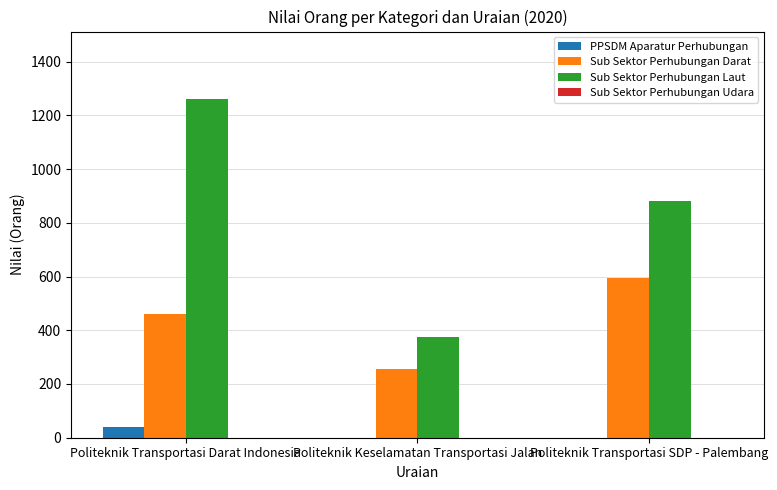

True or false: Sub Sektor Perhubungan Darat has a value of 594 at Politeknik Transportasi SDP - Palembang.

True